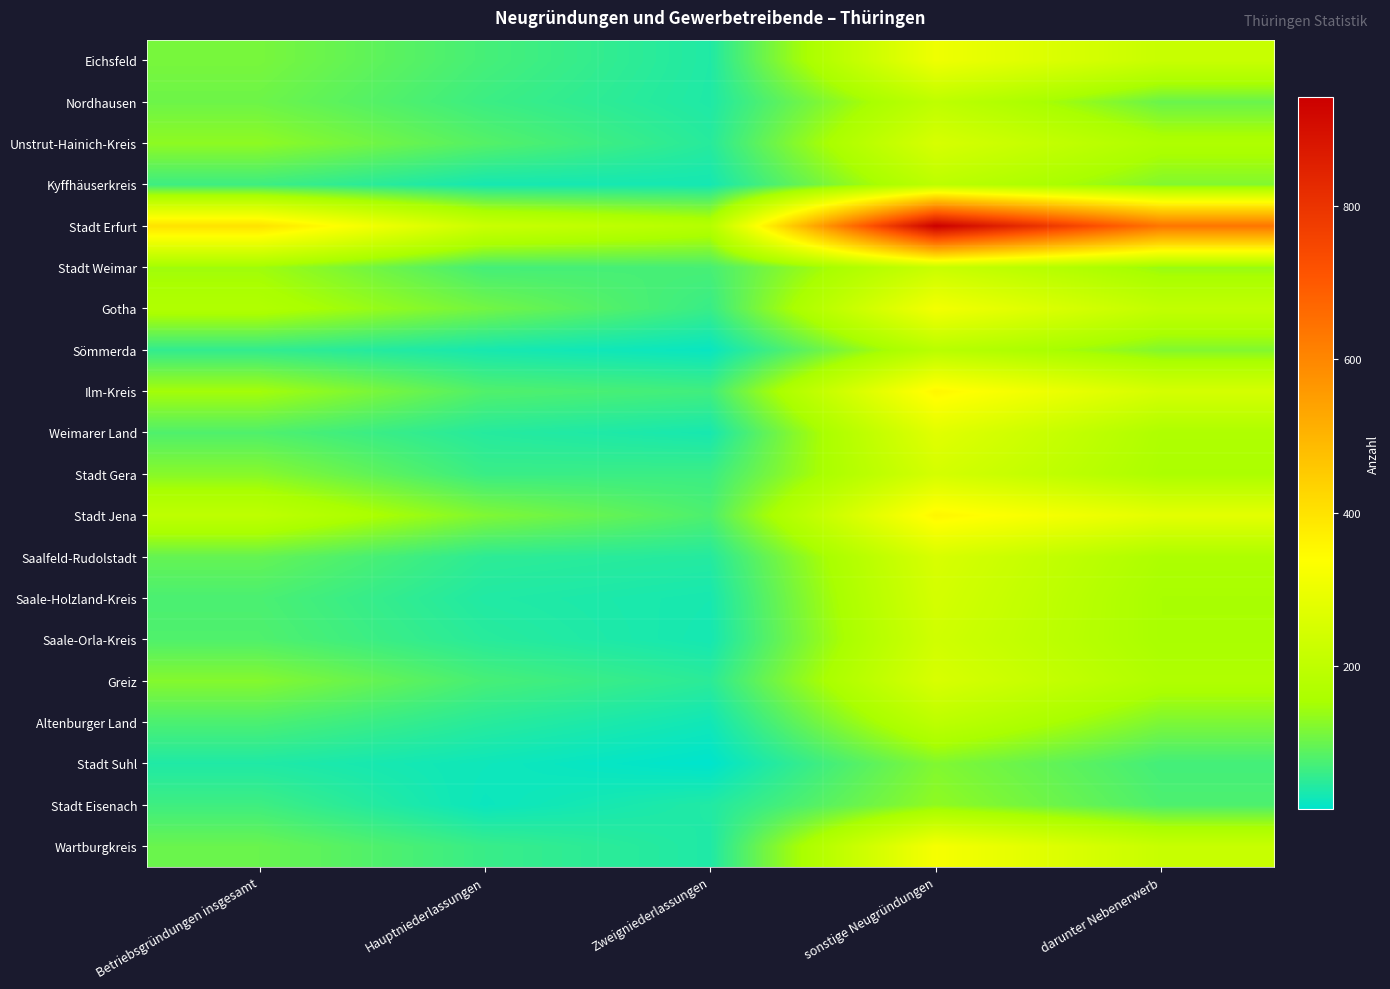

Which series changed the most between Betriebsgründungen insgesamt and Zweigniederlassungen?

Stadt Erfurt